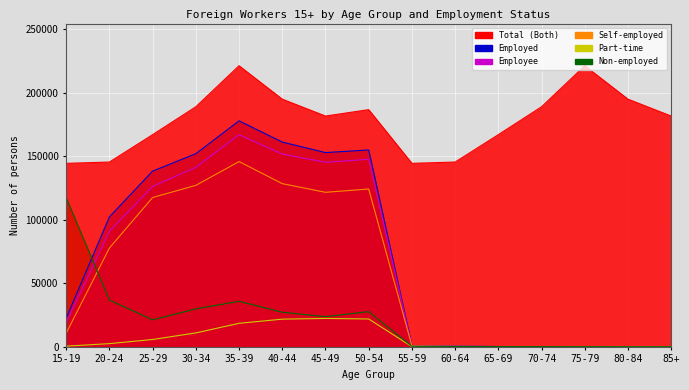

What is the difference between the second highest and minimum values in the Part-time series?

21910